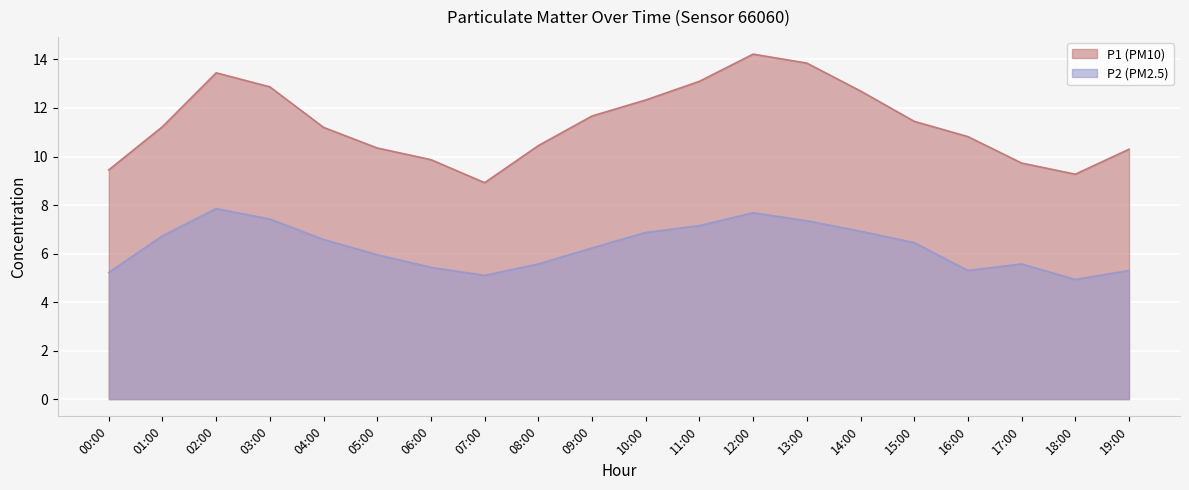

The value of P1 at 11:00 is 22.4. True or false?

False